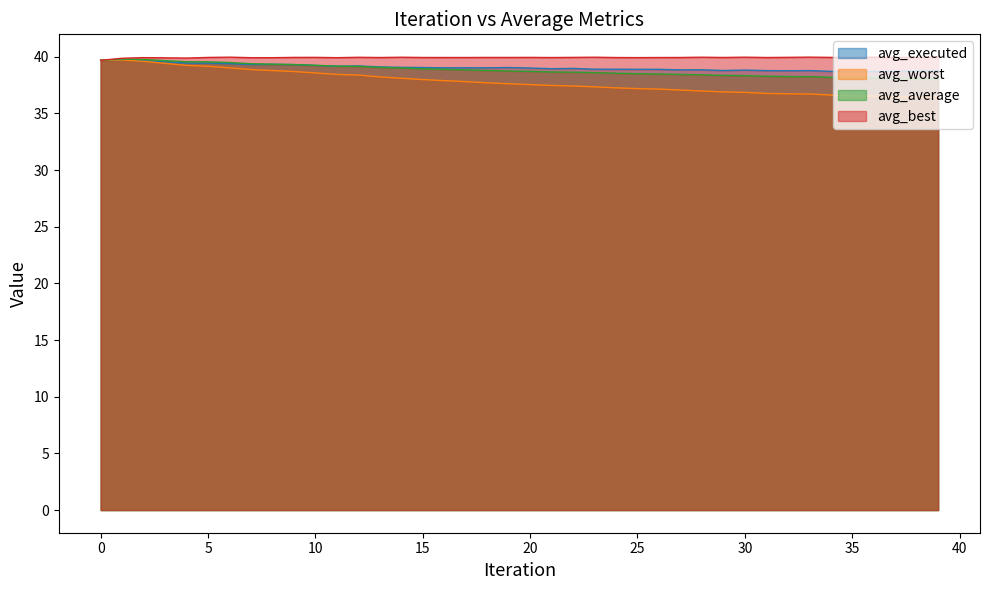

True or false: avg_worst and avg_average intersect in this chart.

False